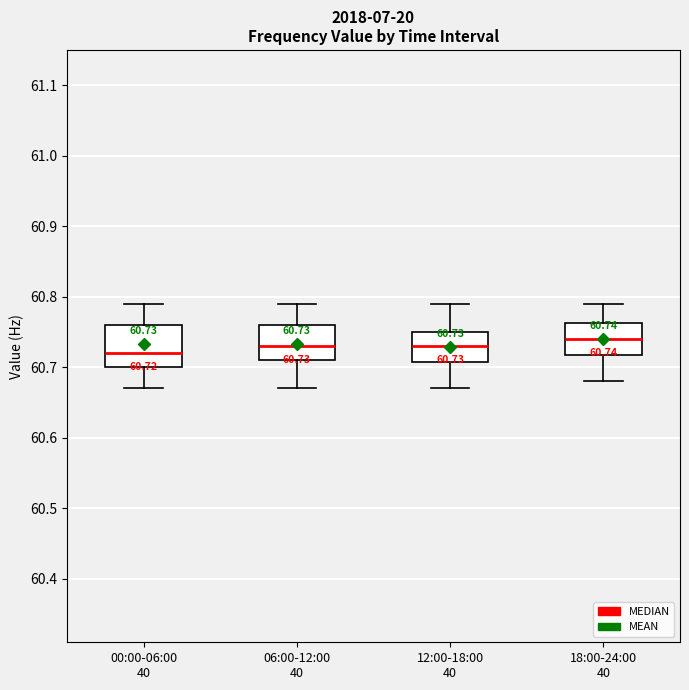

Which box has the highest median line?

18:00-24:00 40